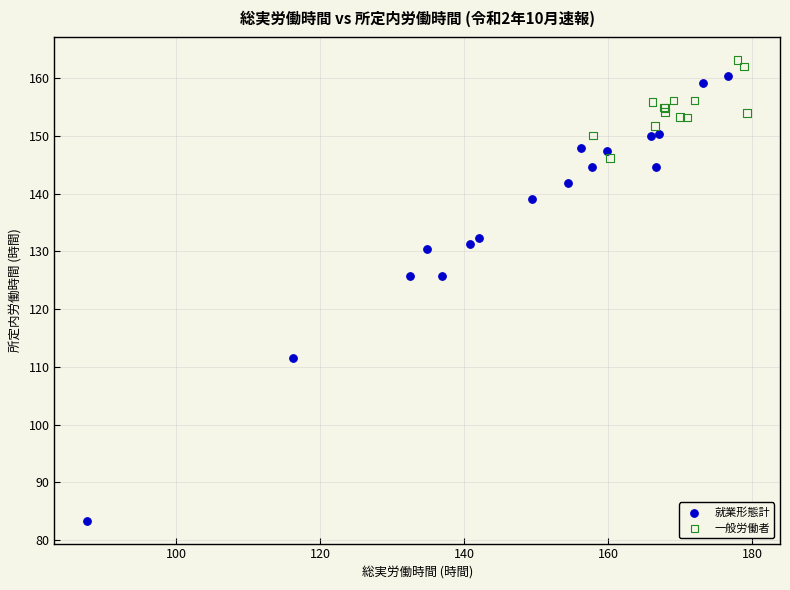

Which series has the largest Y range (max minus min)?

就業形態計